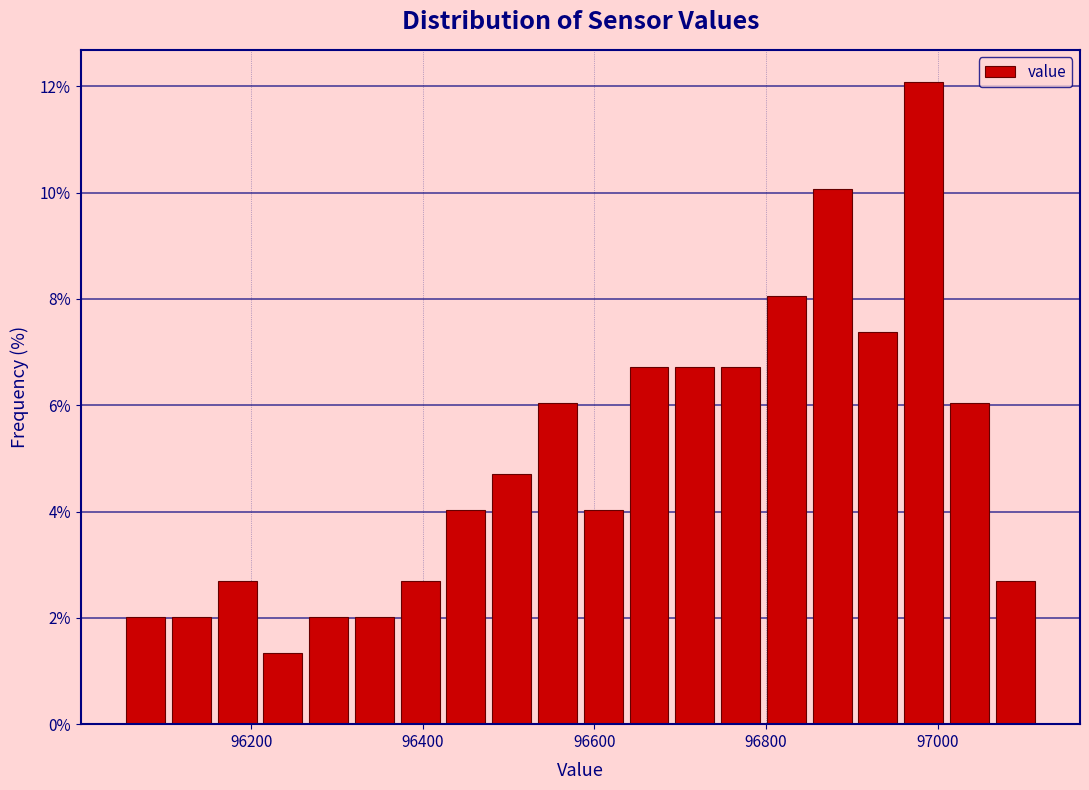

Around what value on the x-axis is the tallest bar? Give the approximate position of its centre, as read against the axis.

96980